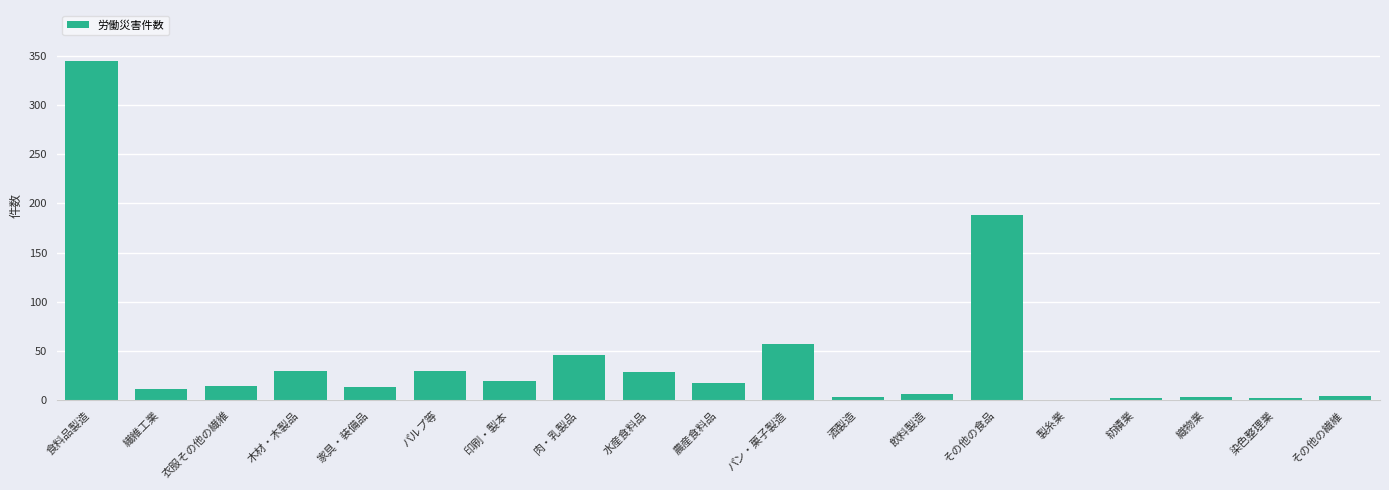

Where is the data nearest to the value 172?

その他の食品